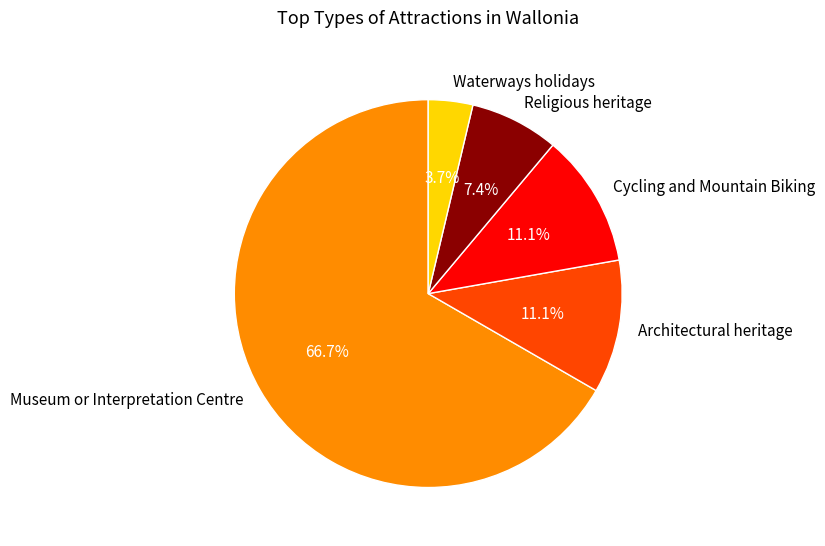

Which category has the smallest portion of the pie?

Waterways holidays